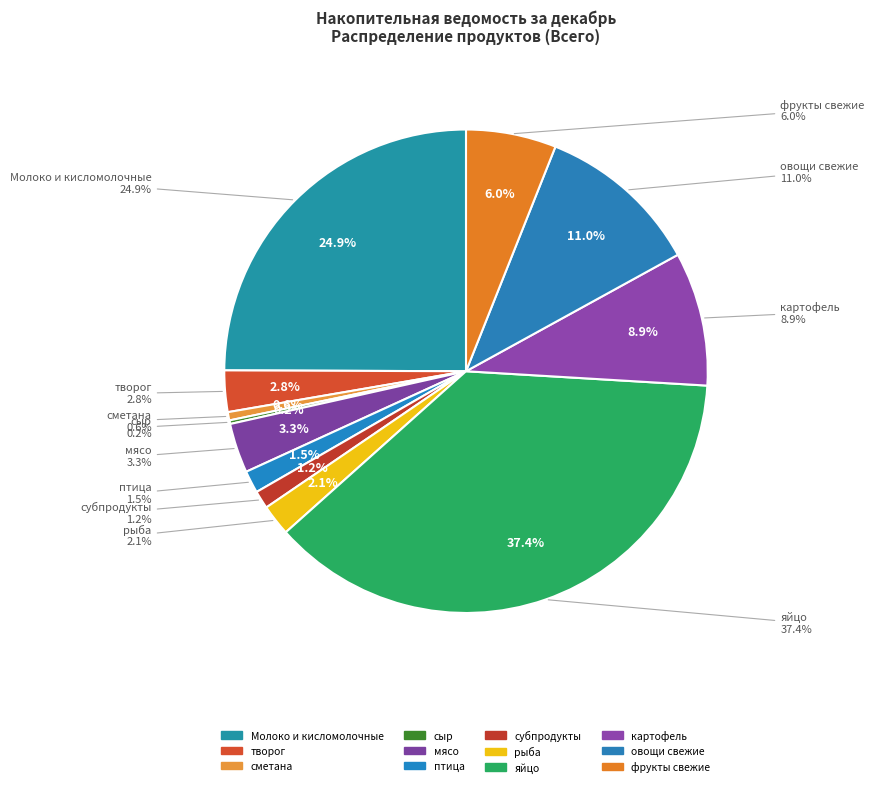

Which slice is the smallest?

сыр